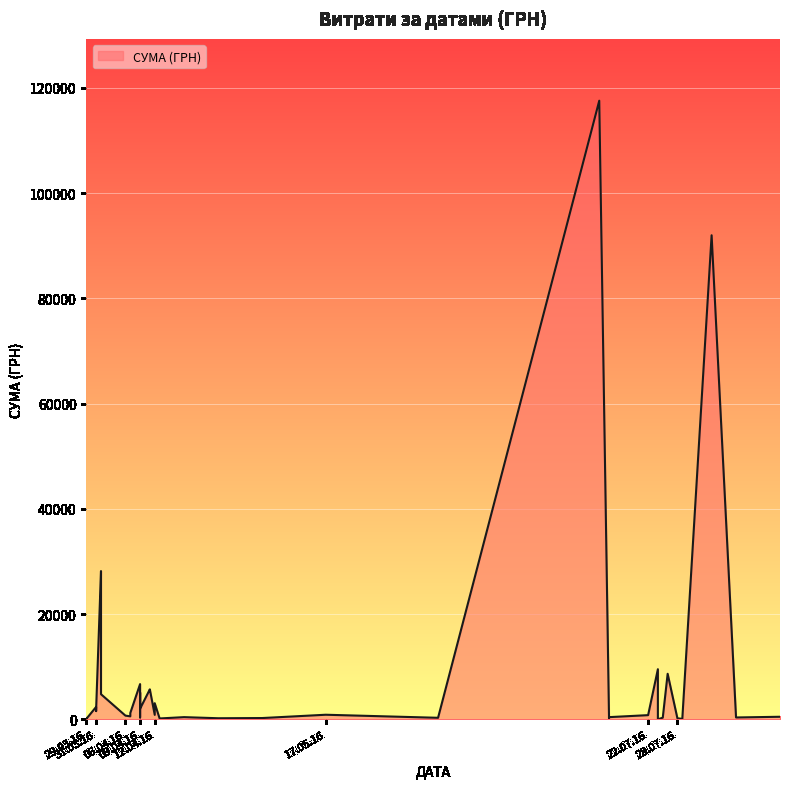

Is it true that the value at 07.04.2016 is 752.4?

False